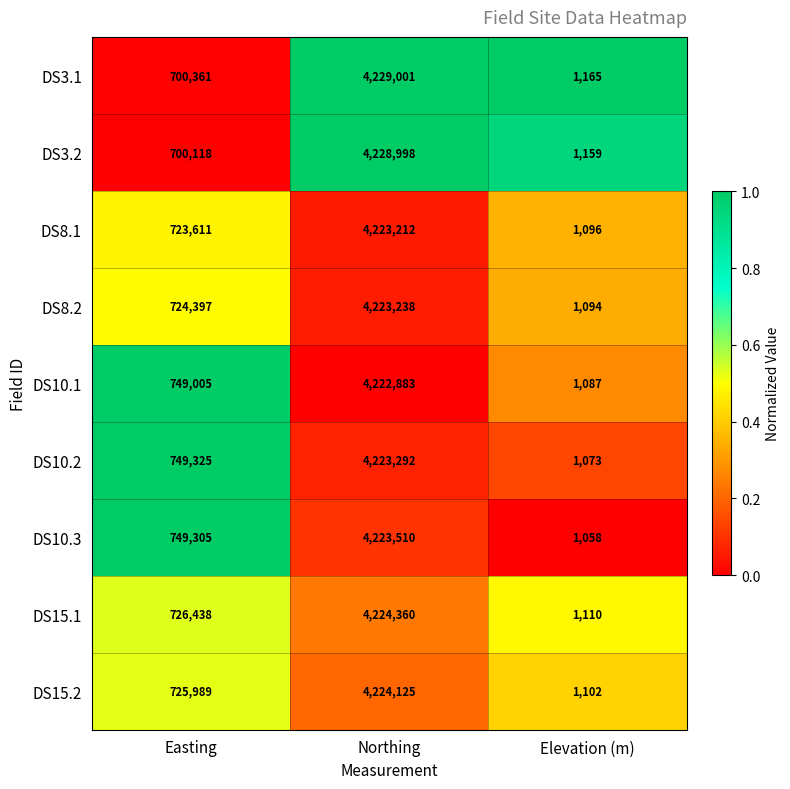

What is the spread (max minus min) of values at Elevation (m)?

107